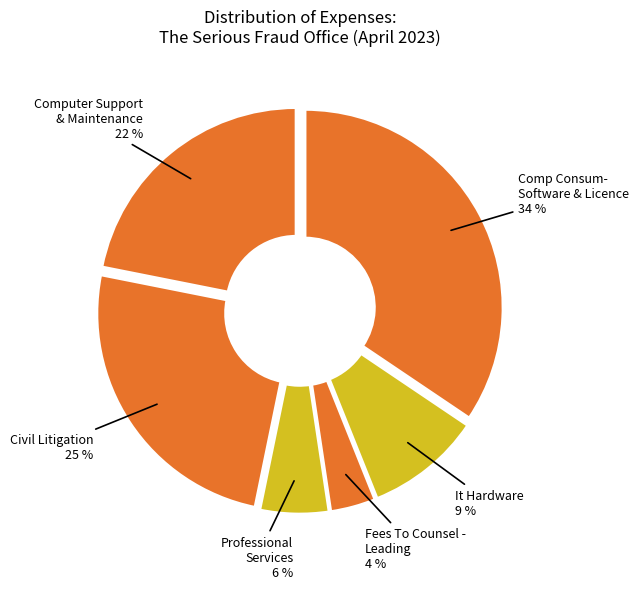

What is the largest slice in the pie chart?

Comp Consum- Software & Licence